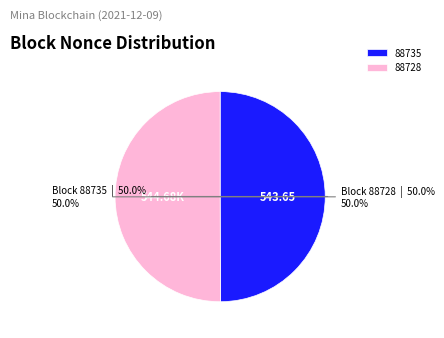

What is the ratio of the value at 88728 to the value at 88735?

1.0